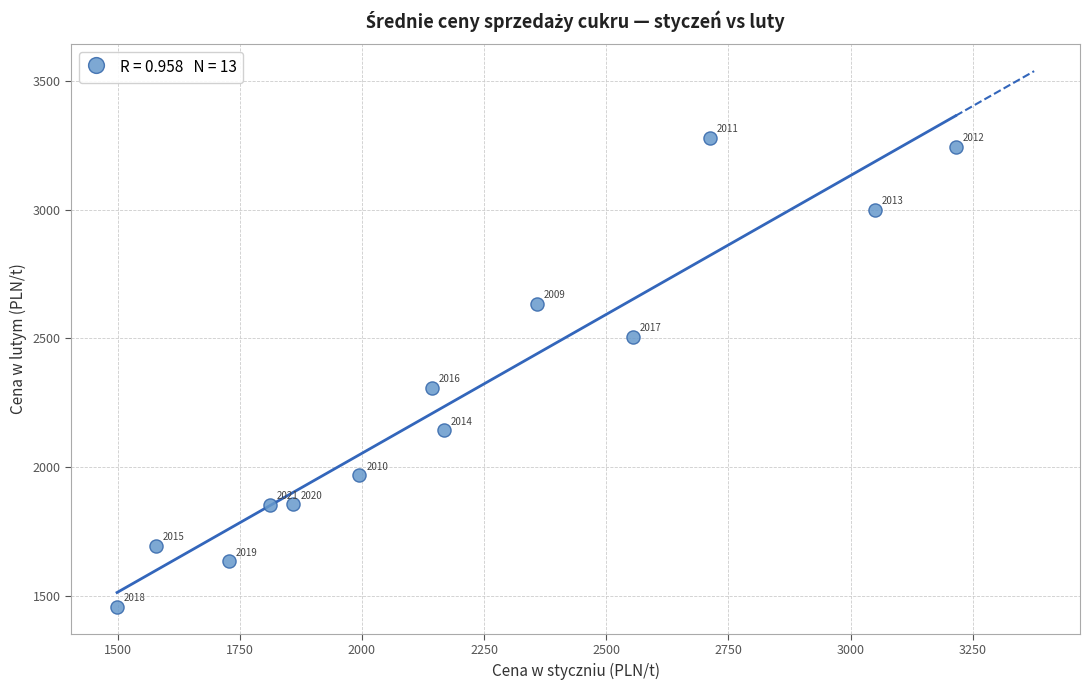

What is the range of X values (max minus min)?

1716.1